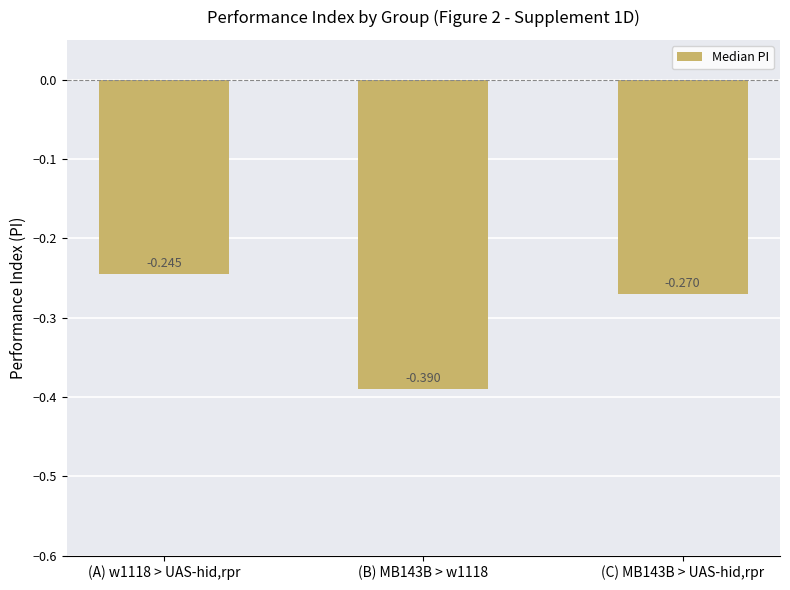

Reading left to right, transcribe all the data shown in this chart.

(A) w1118 > UAS-hid,rpr=-0.2	(B) MB143B > w1118=-0.4	(C) MB143B > UAS-hid,rpr=-0.3